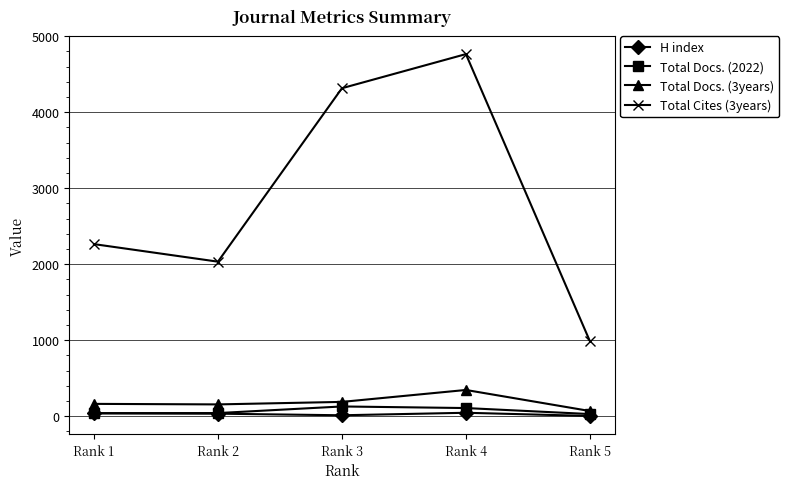

Which series has the largest range (max minus min)?

Total Cites (3years)